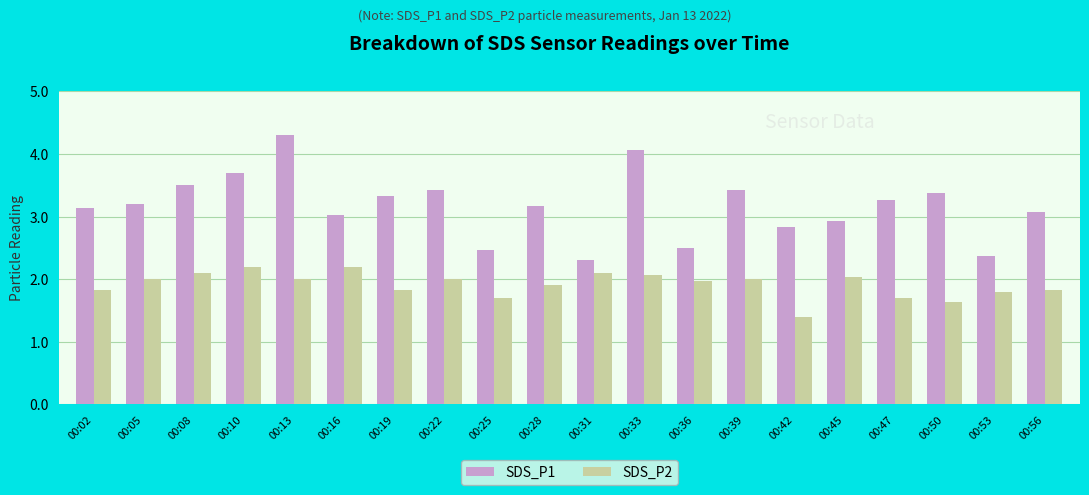

Reading left to right, extract all data points from this chart.

SDS_P1: 00:02=3.1	00:05=3.2	00:08=3.5	00:10=3.7	00:13=4.3	00:16=3.0	00:19=3.3	00:22=3.4	00:25=2.5	00:28=3.2	00:31=2.3	00:33=4.1	00:36=2.5	00:39=3.4	00:42=2.8	00:45=2.9	00:47=3.3	00:50=3.4	00:53=2.4	00:56=3.1
SDS_P2: 00:02=1.8	00:05=2.0	00:08=2.1	00:10=2.2	00:13=2.0	00:16=2.2	00:19=1.8	00:22=2.0	00:25=1.7	00:28=1.9	00:31=2.1	00:33=2.1	00:36=2.0	00:39=2.0	00:42=1.4	00:45=2.0	00:47=1.7	00:50=1.6	00:53=1.8	00:56=1.8